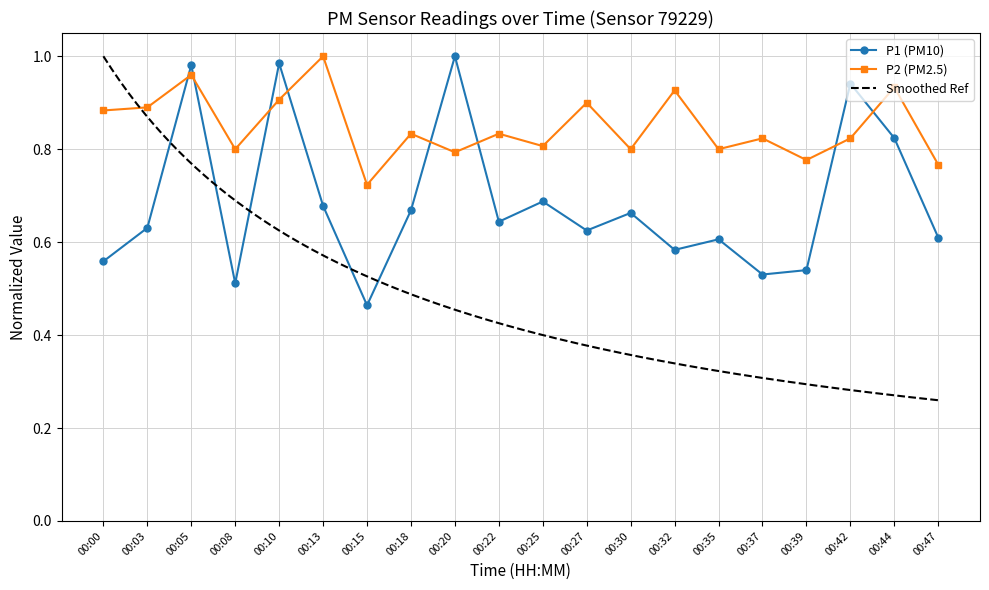

The P1 series shows 0.7 at 00:15. True or false?

False